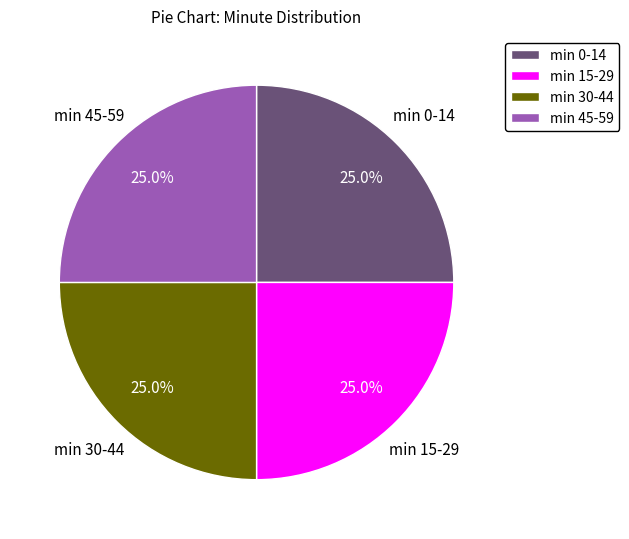

What percentage is NOT represented by min 0-14?

75.0%